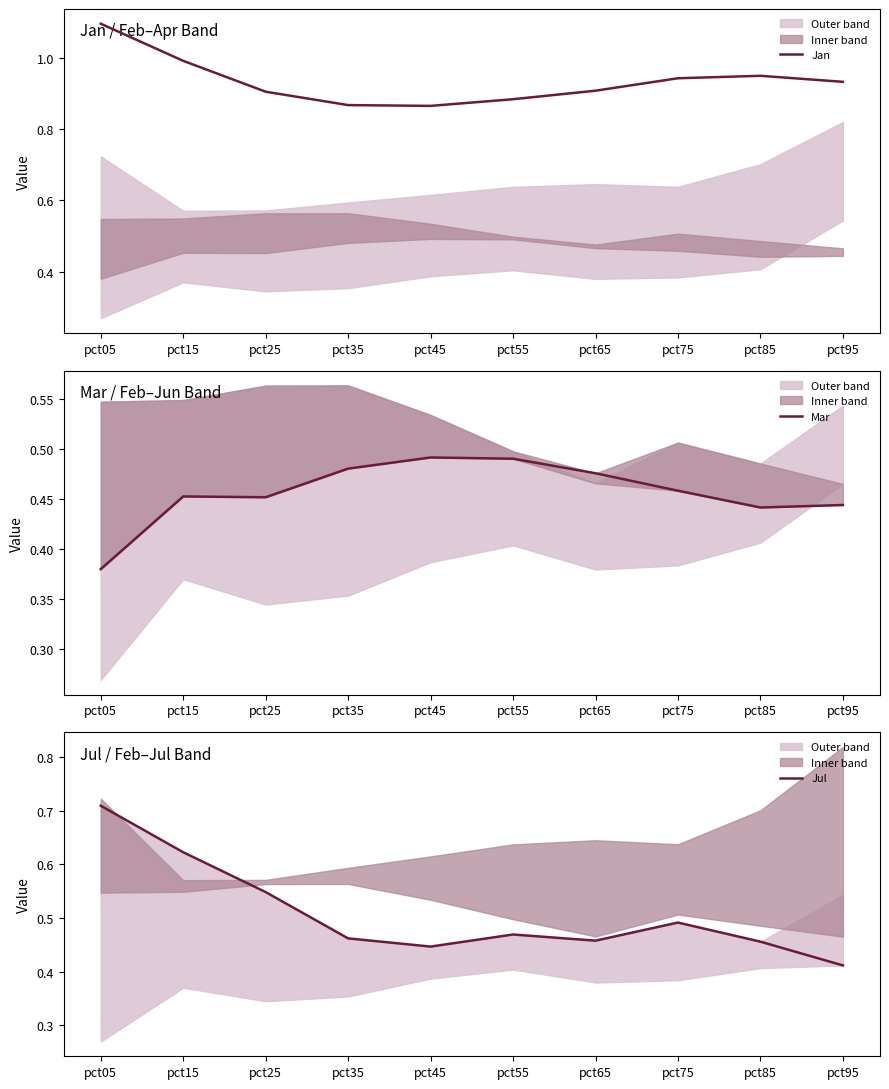

What is the total value across all series at pct15?

2.1